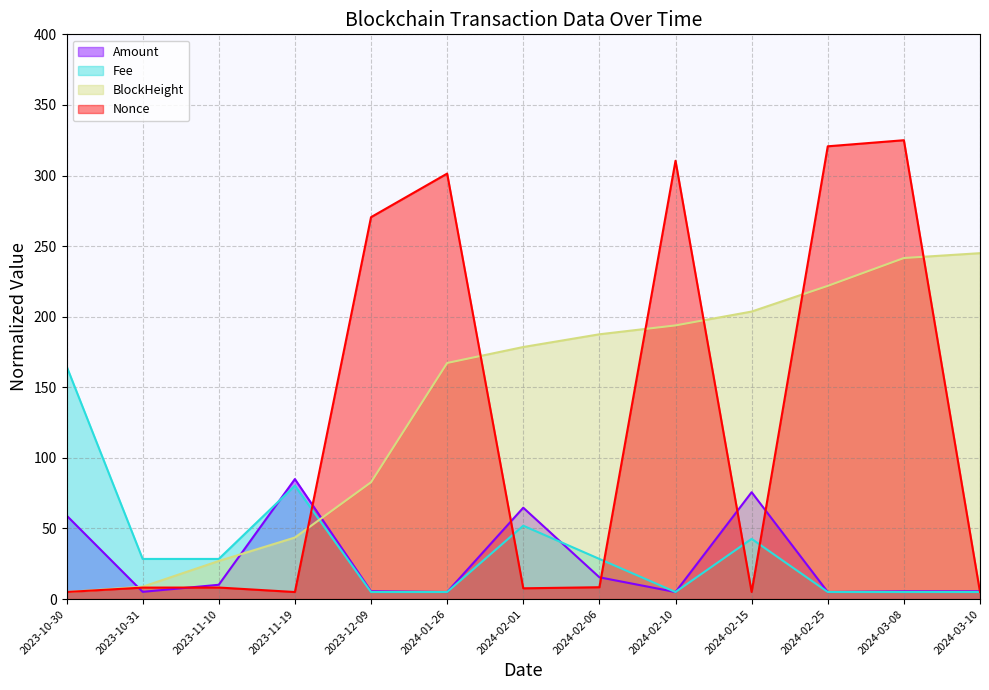

Which series has the largest total across all categories?

BlockHeight